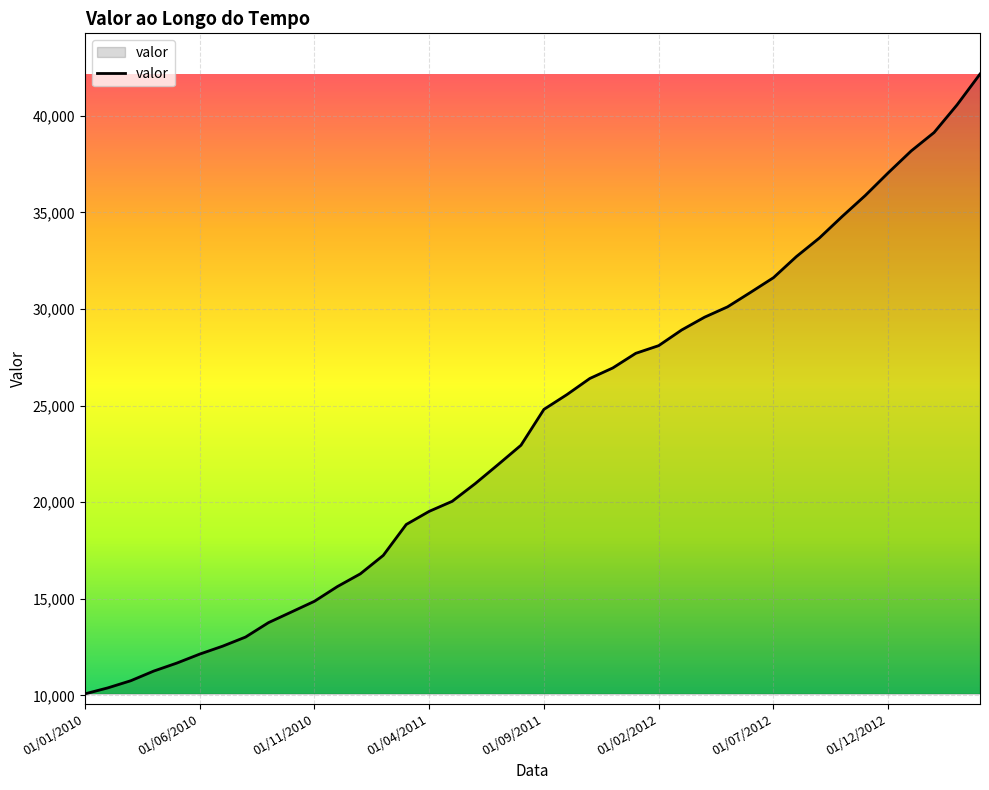

Reading left to right, extract all data points from this chart.

10080	10390	10760	11260	11671	12137	12548	13021	13768	14319	14872	15634	16293	17249	18848	19528	20046	20958	21947	22951	24808	25571	26408	26952	27709	28107	28917	29581	30115	30863	31625	32718	33678	34800	35879	37054	38185	39142	40573	42167